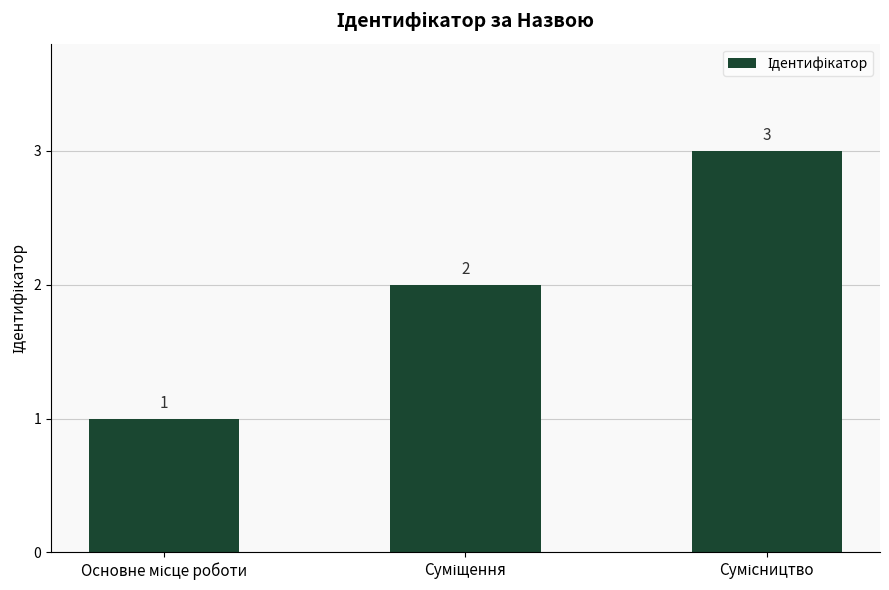

What is the value of the 2nd bar from the left?

2